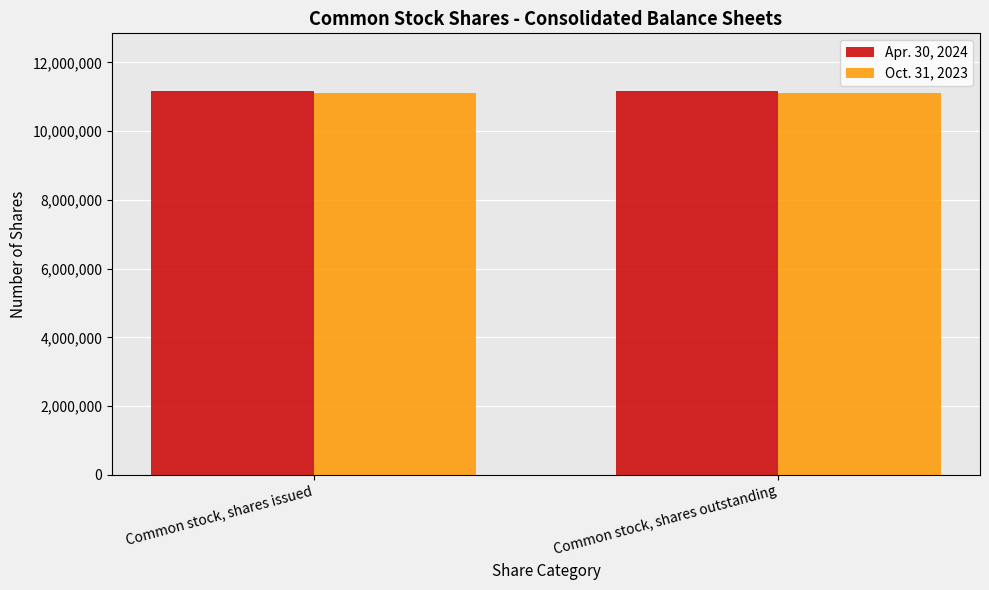

What is the smallest value displayed?

11117695